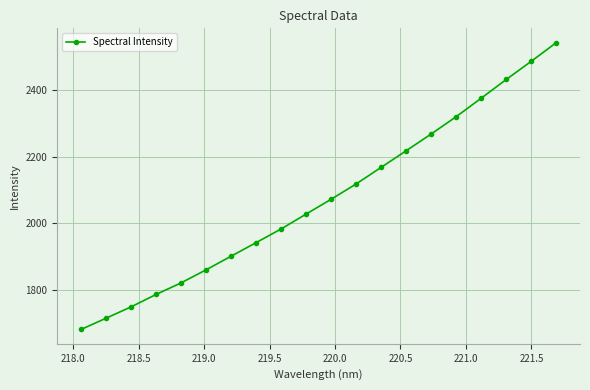

What is the value of the 16th point from the left?

2319.8